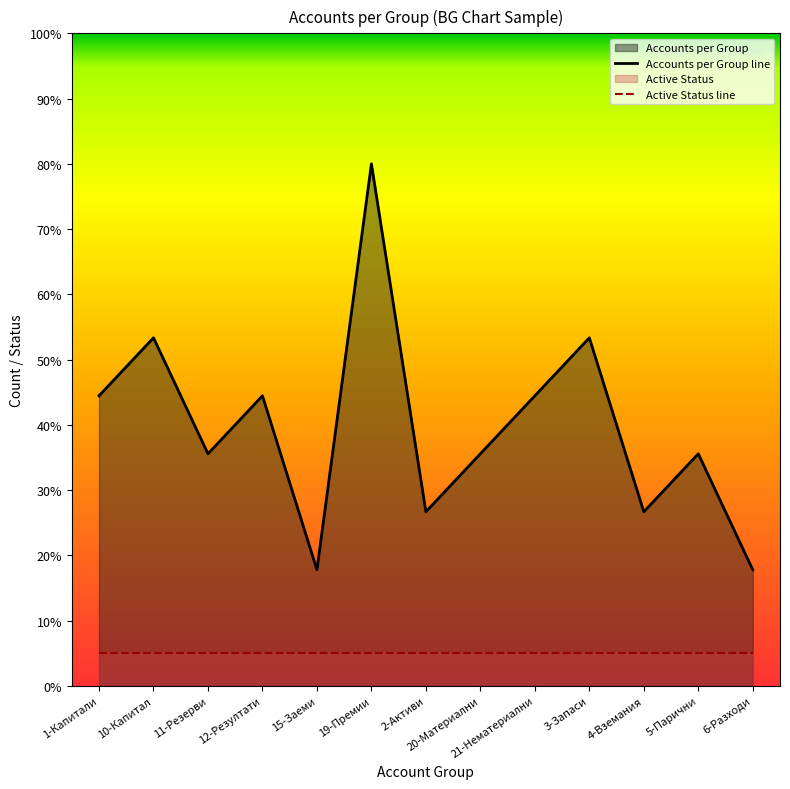

How many data points are less than 35?

4